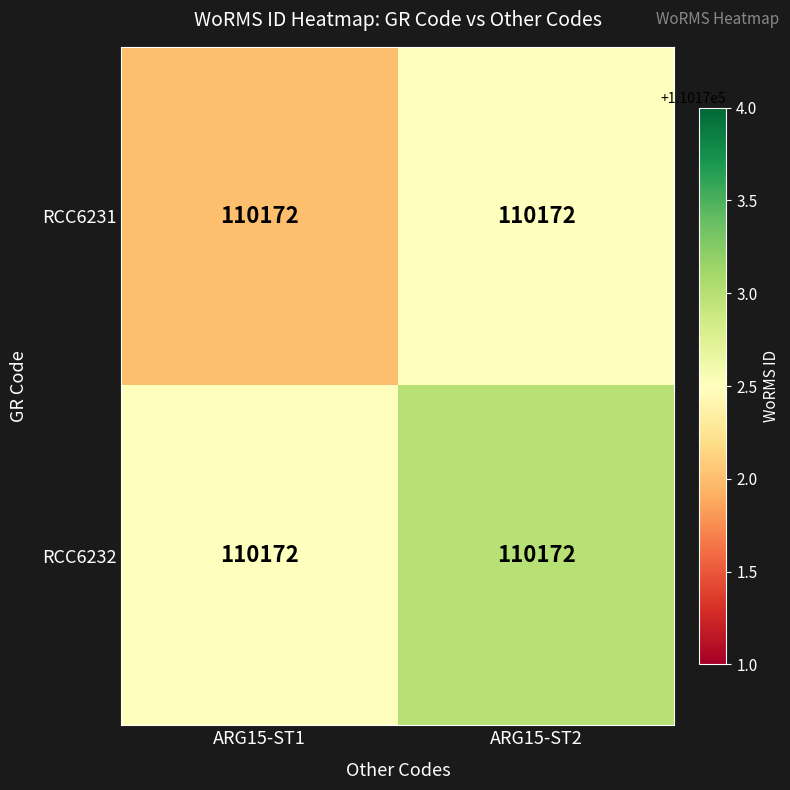

What is the average value of the RCC6232 series?

110172.8